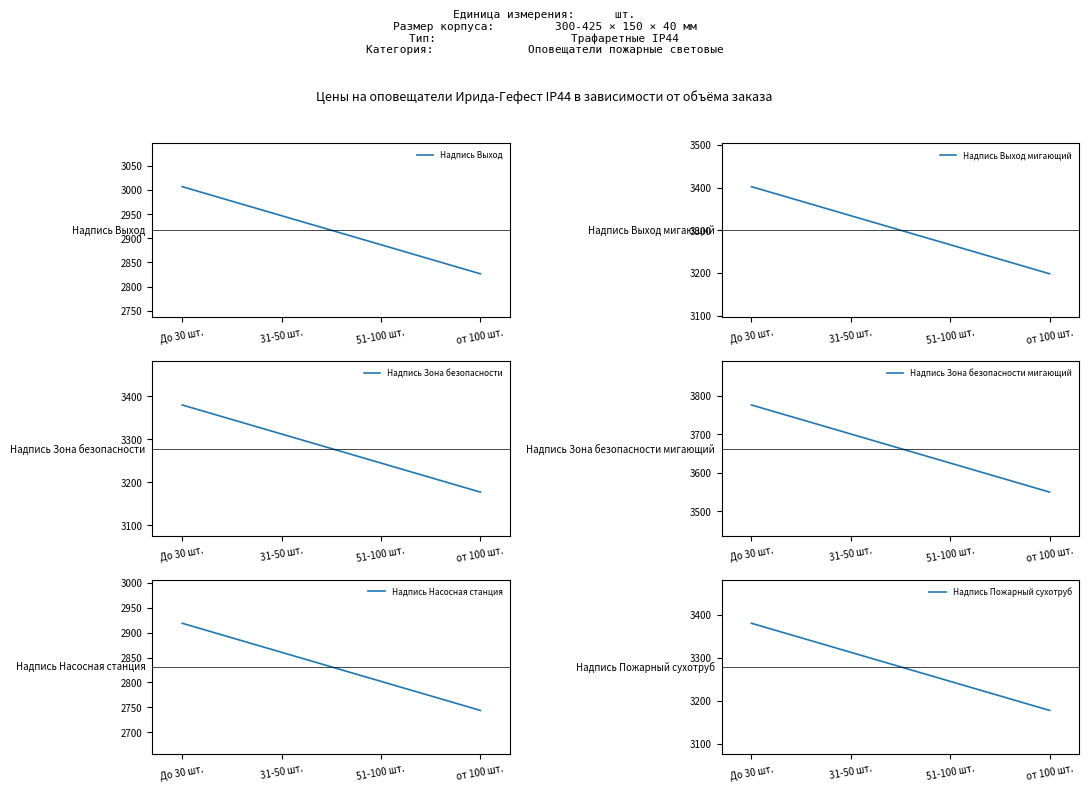

List the series in order of their peak value, lowest first.

Надпись Насосная станция, Надпись Выход, Надпись Зона безопасности, Надпись Пожарный сухотруб, Надпись Выход мигающий, Надпись Зона безопасности мигающий